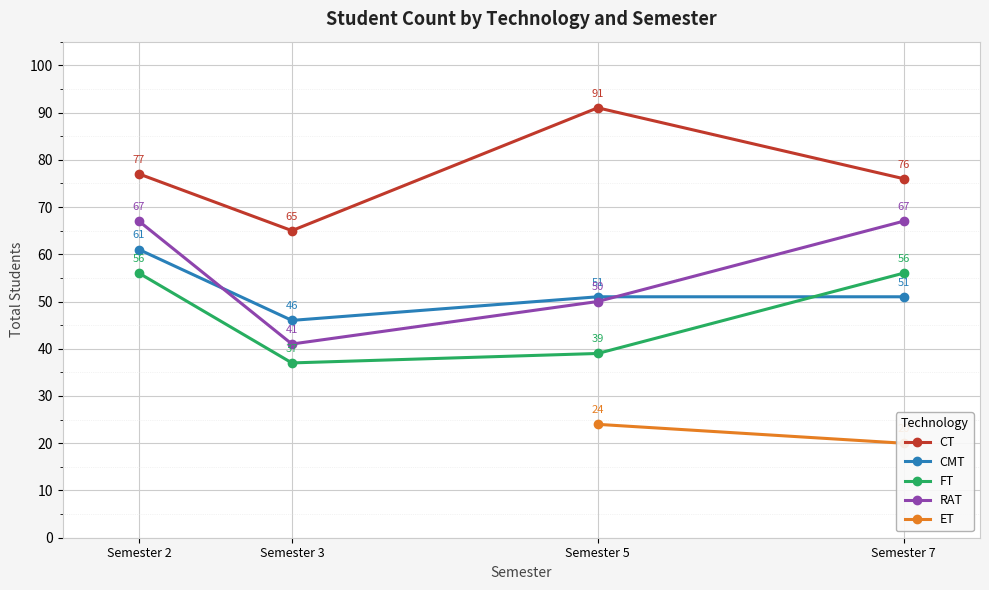

What is the value of the CT point at the 4th from the left?

76